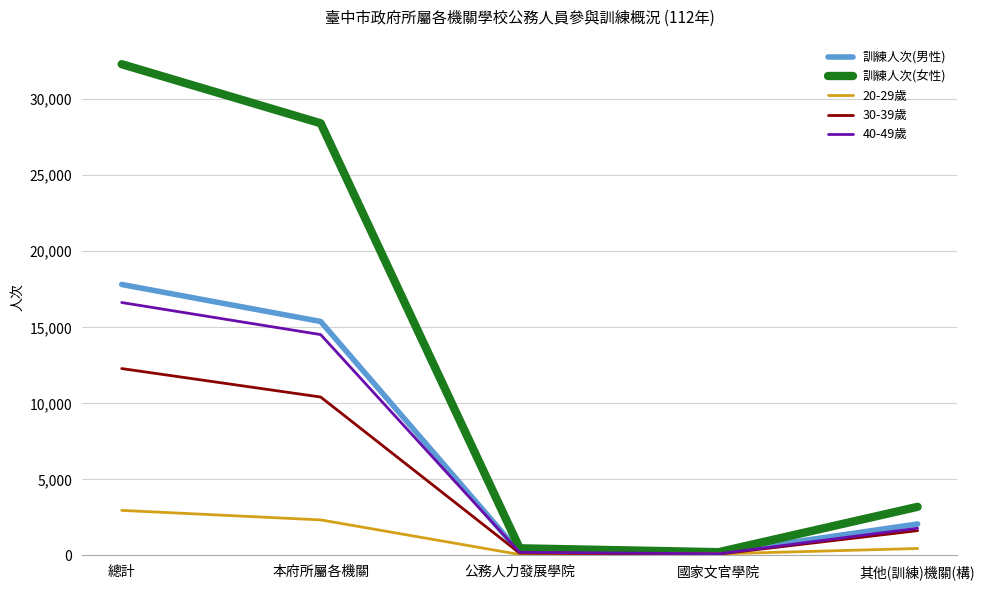

What is the difference between the highest and lowest values at 總計?

29340